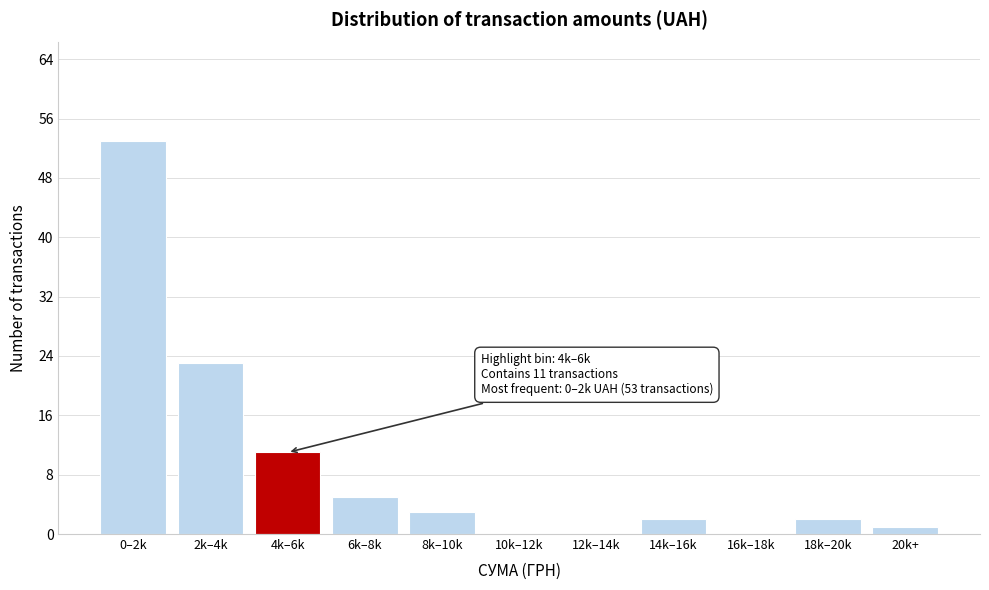

Reading right to left, extract all data points from this chart.

20k+=1	18k–20k=2	16k–18k=0	14k–16k=2	12k–14k=0	10k–12k=0	8k–10k=3	6k–8k=5	4k–6k=11	2k–4k=23	0–2k=53